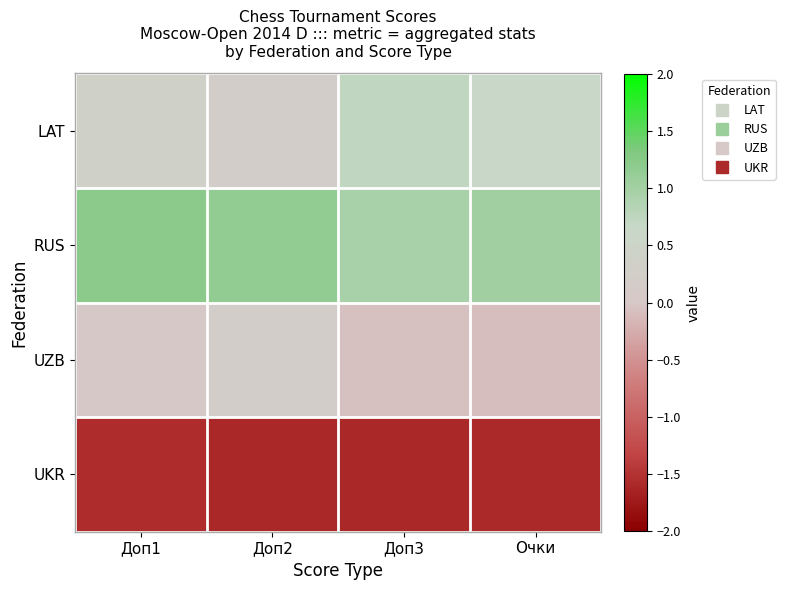

Reading right to left, extract all data points from this chart.

LAT: Очки=0.7	Доп3=0.7	Доп2=0.2	Доп1=0.3
RUS: Очки=1.0	Доп3=0.9	Доп2=1.1	Доп1=1.2
UZB: Очки=-0.1	Доп3=-0.1	Доп2=0.2	Доп1=0.0
UKR: Очки=-1.6	Доп3=-1.6	Доп2=-1.6	Доп1=-1.6